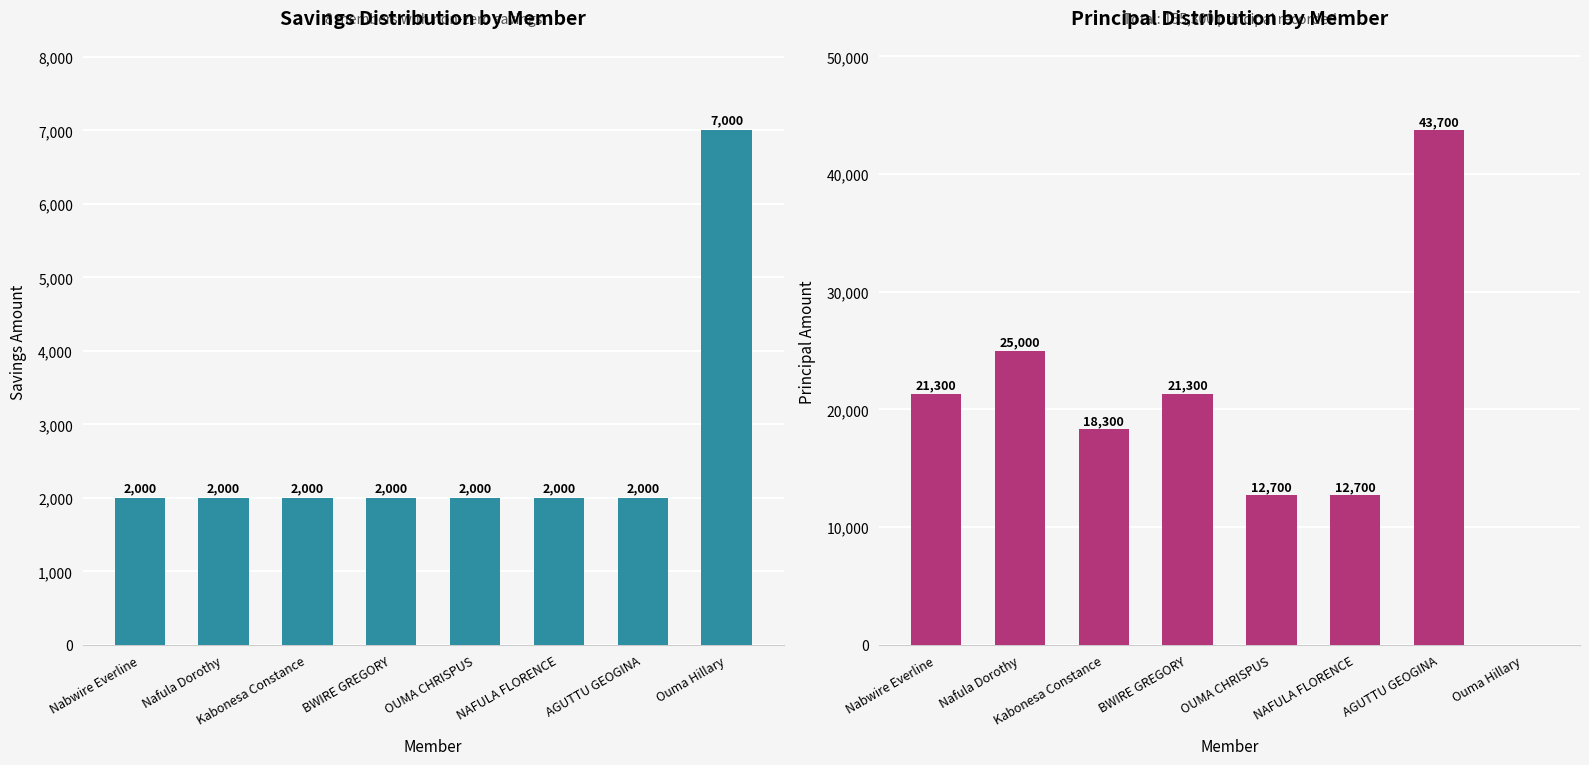

List the series in order of their peak value, highest first.

PRINCIPAL, SAVING